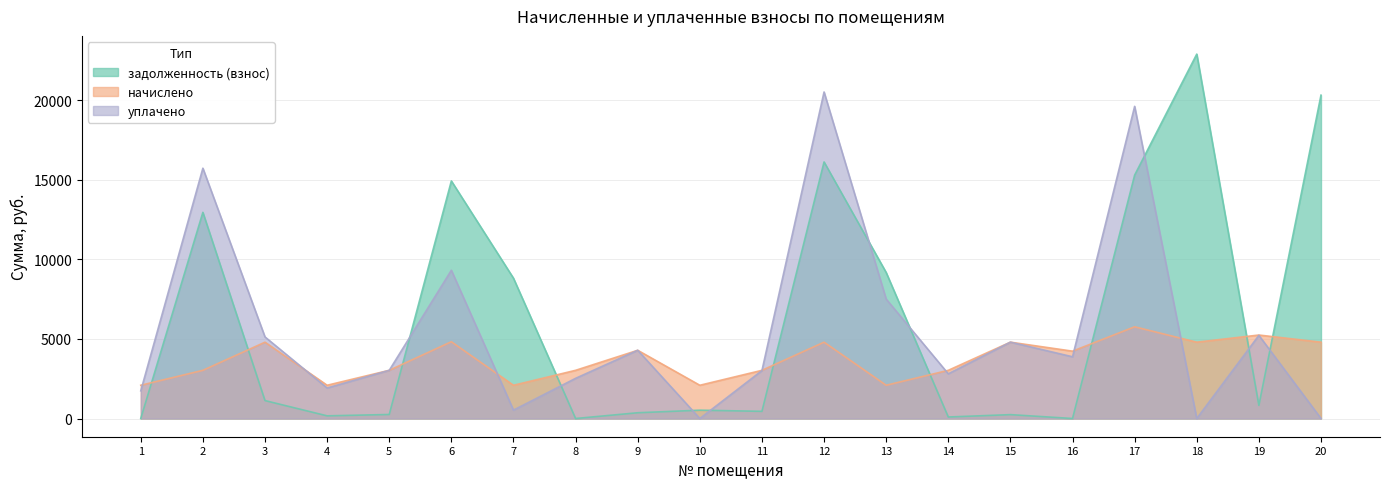

After their last crossing, which series has the higher values: задолженность (взнос) or уплачено?

задолженность (взнос)